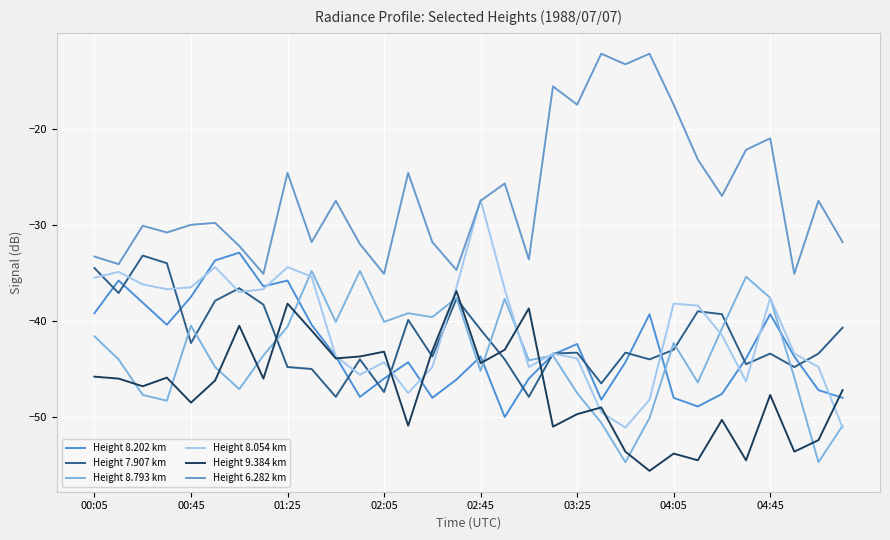

Does the chart have visible grid lines?

Yes